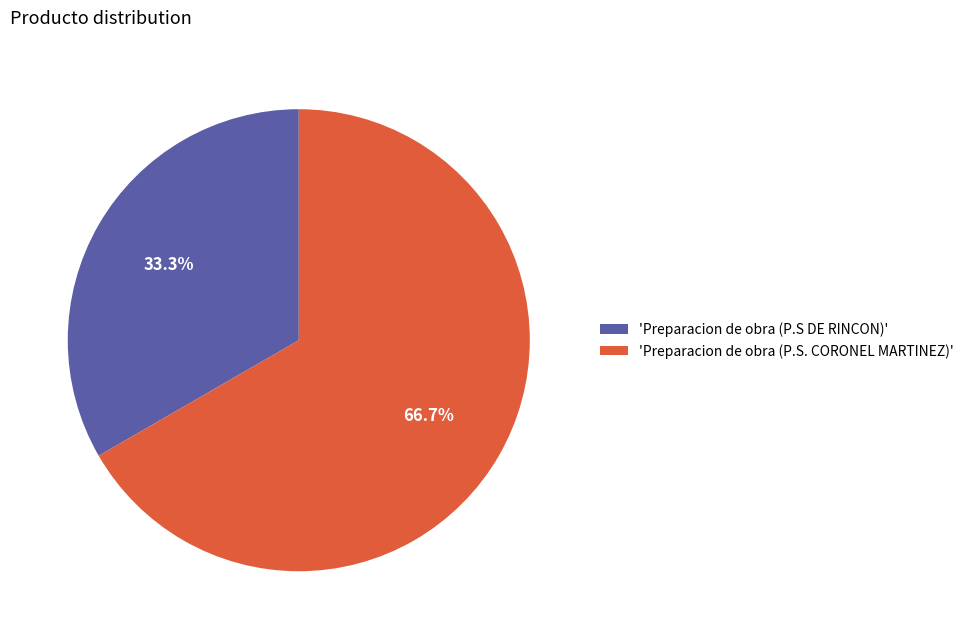

Is there any slice that represents more than half of the pie?

Yes